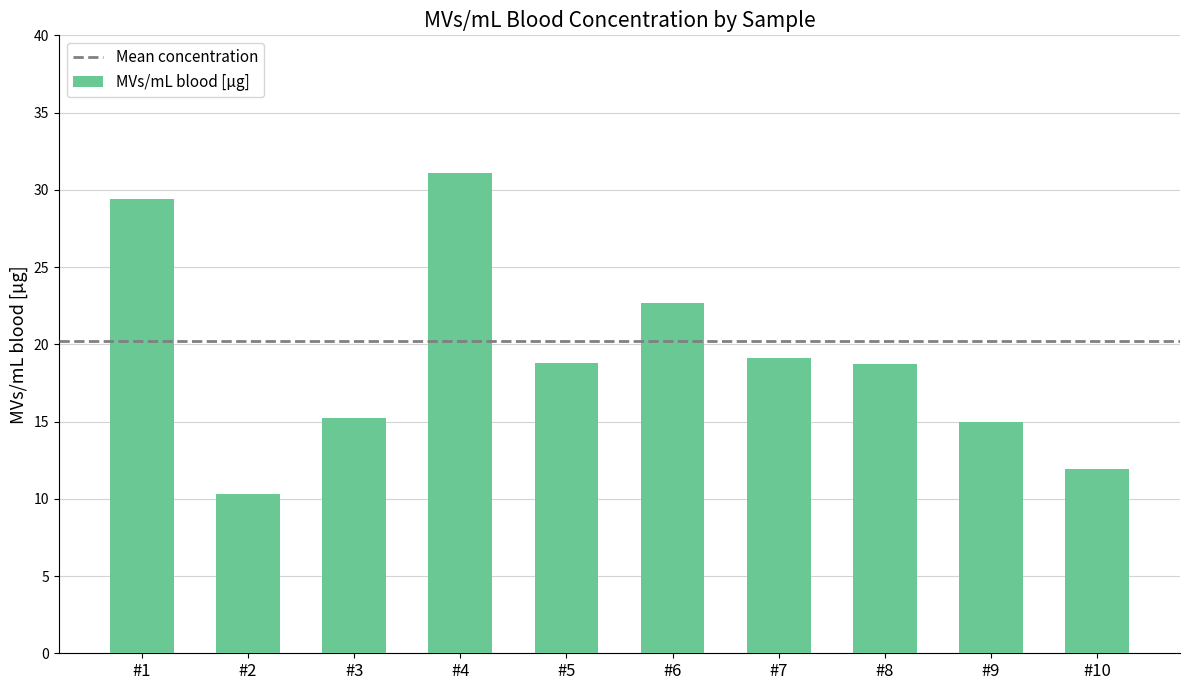

What is the maximum value shown in the chart?

31.1